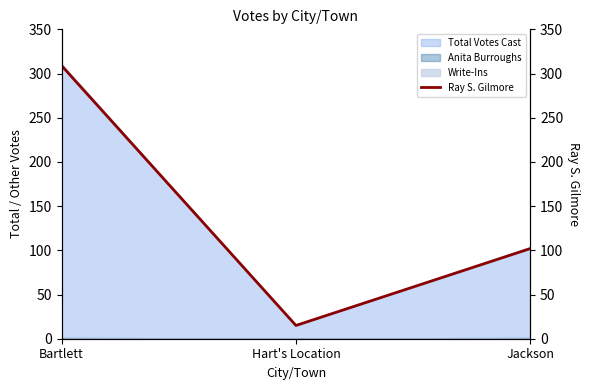

True or false: the data shows 193 at Bartlett.

False